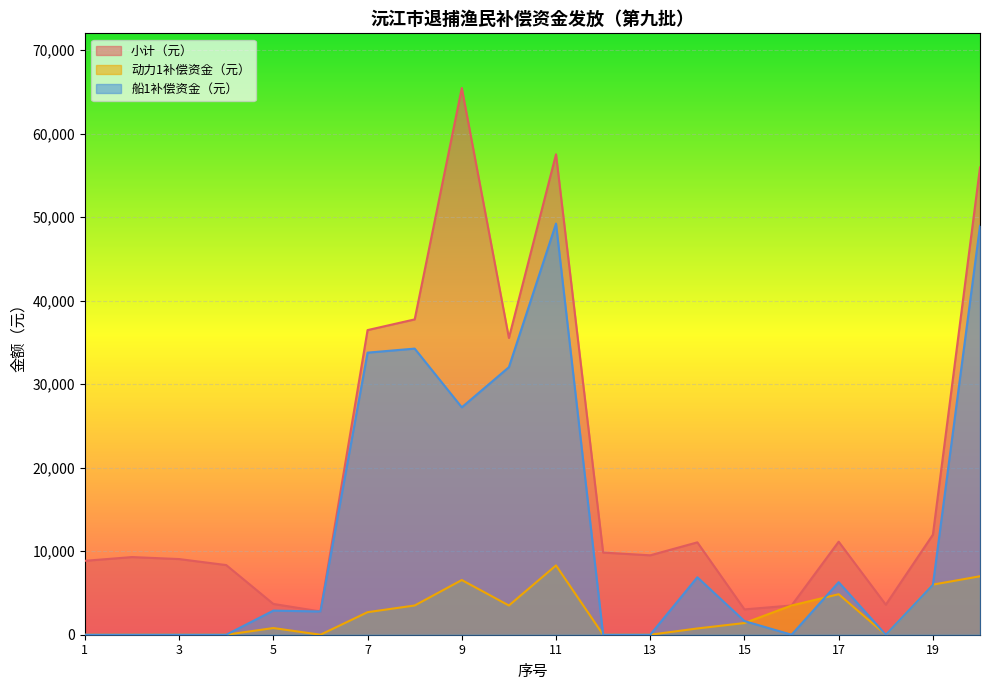

True or false: 船1补偿资金（元） and 小计（元） cross at least once.

False